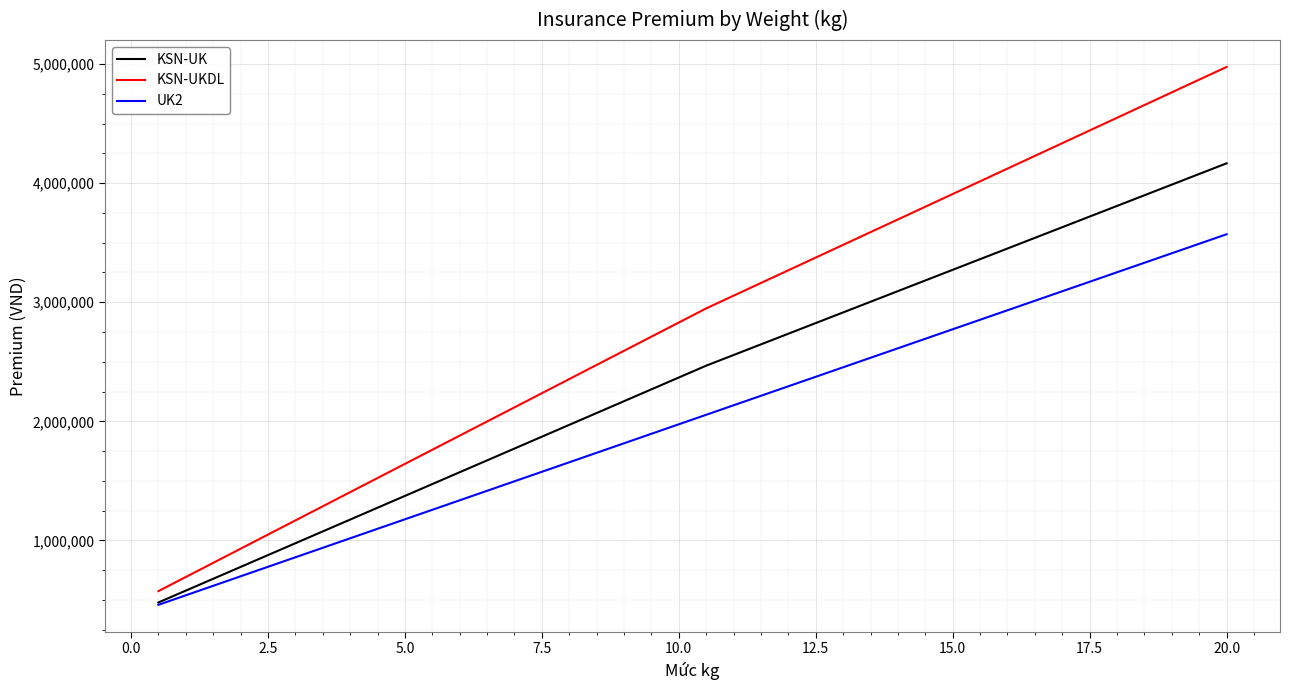

Which series has the largest total across all categories?

KSN-UKDL